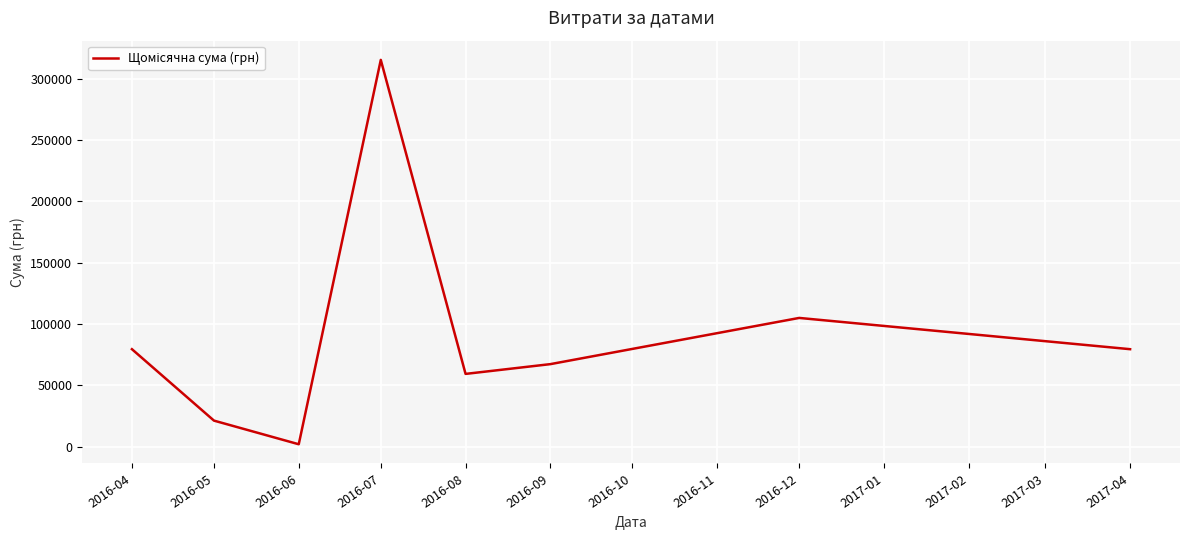

The value at 2016-06 is 1917.0. True or false?

True